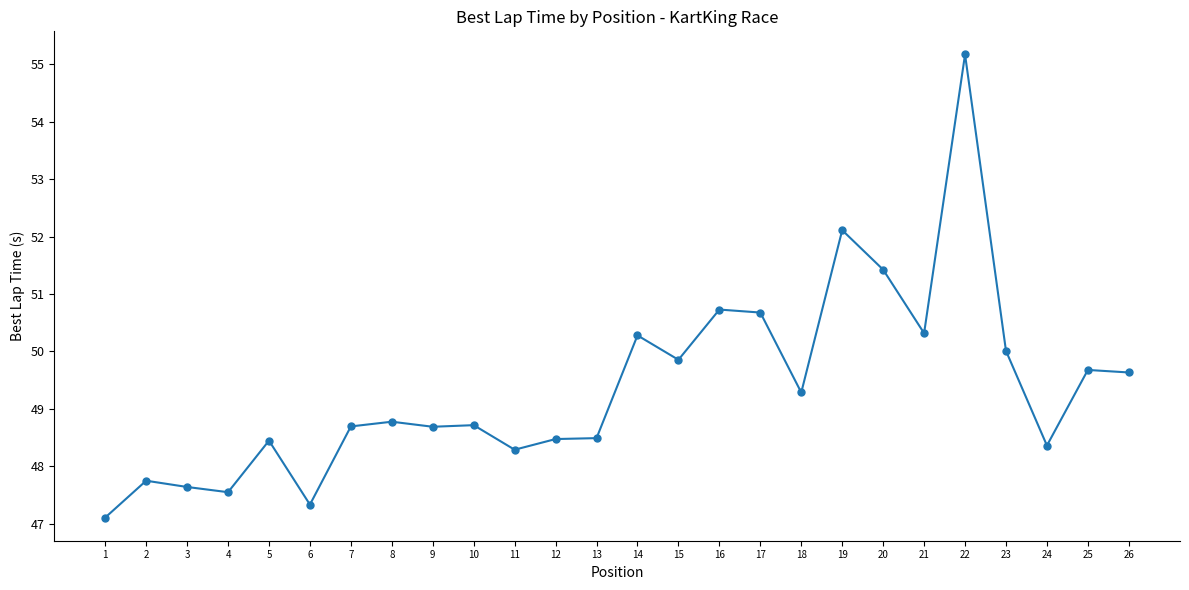

What is the average value?

49.4